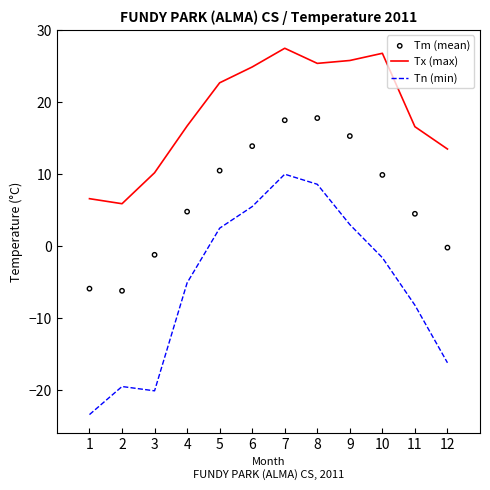

What are all the series names shown in the legend?

Tx (max), Tn (min), Tm (mean)